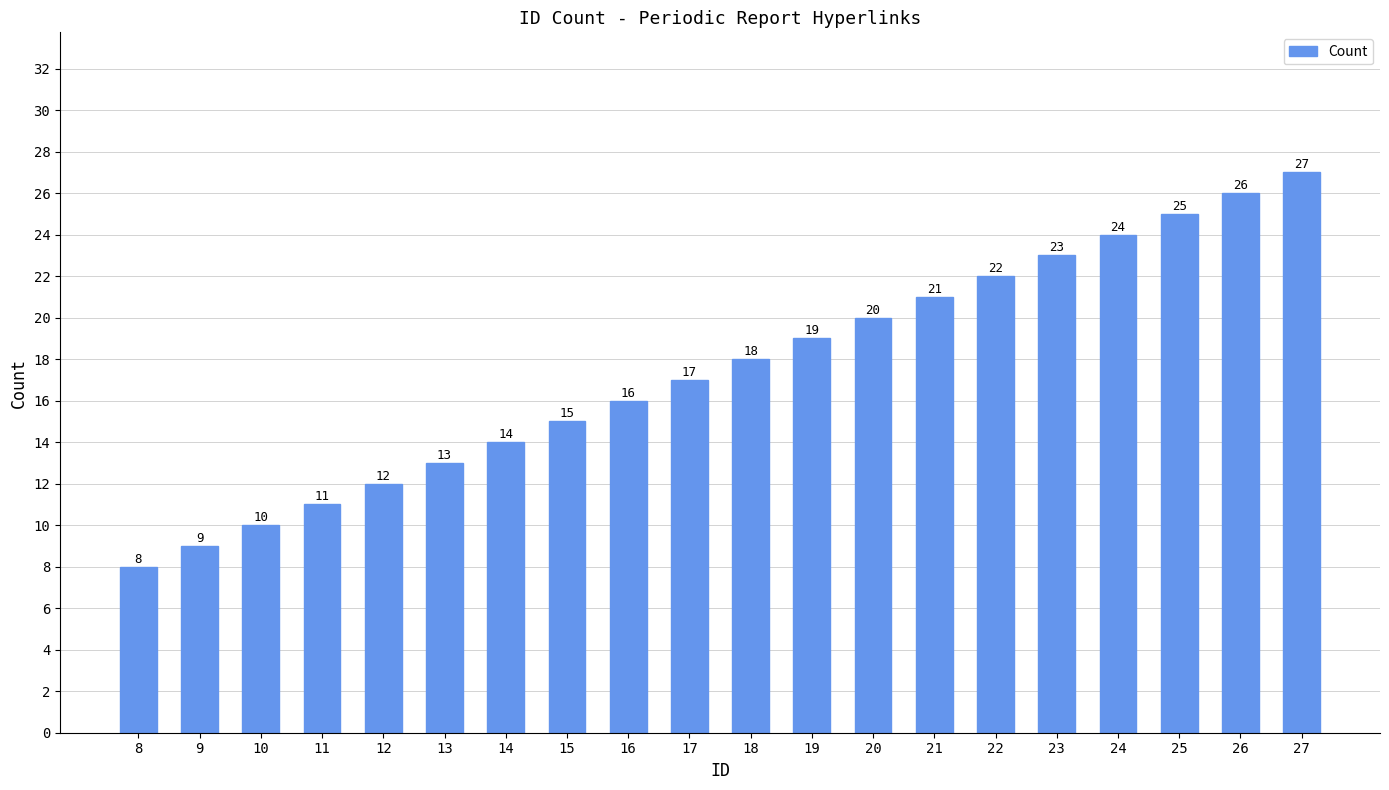

How many data points does each series have?

20